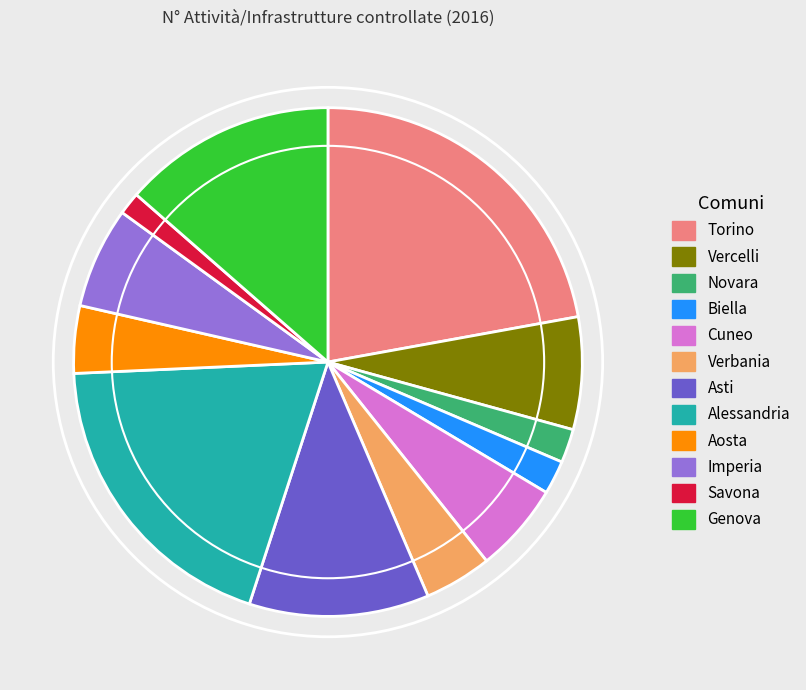

True or false: Asti accounts for 2% of the total.

False